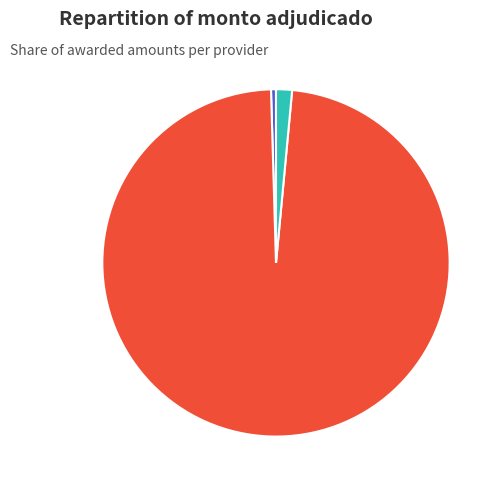

What percentage do FABIOLA S.A. and VARGAS MEDINA S.A. together represent?

99.5%